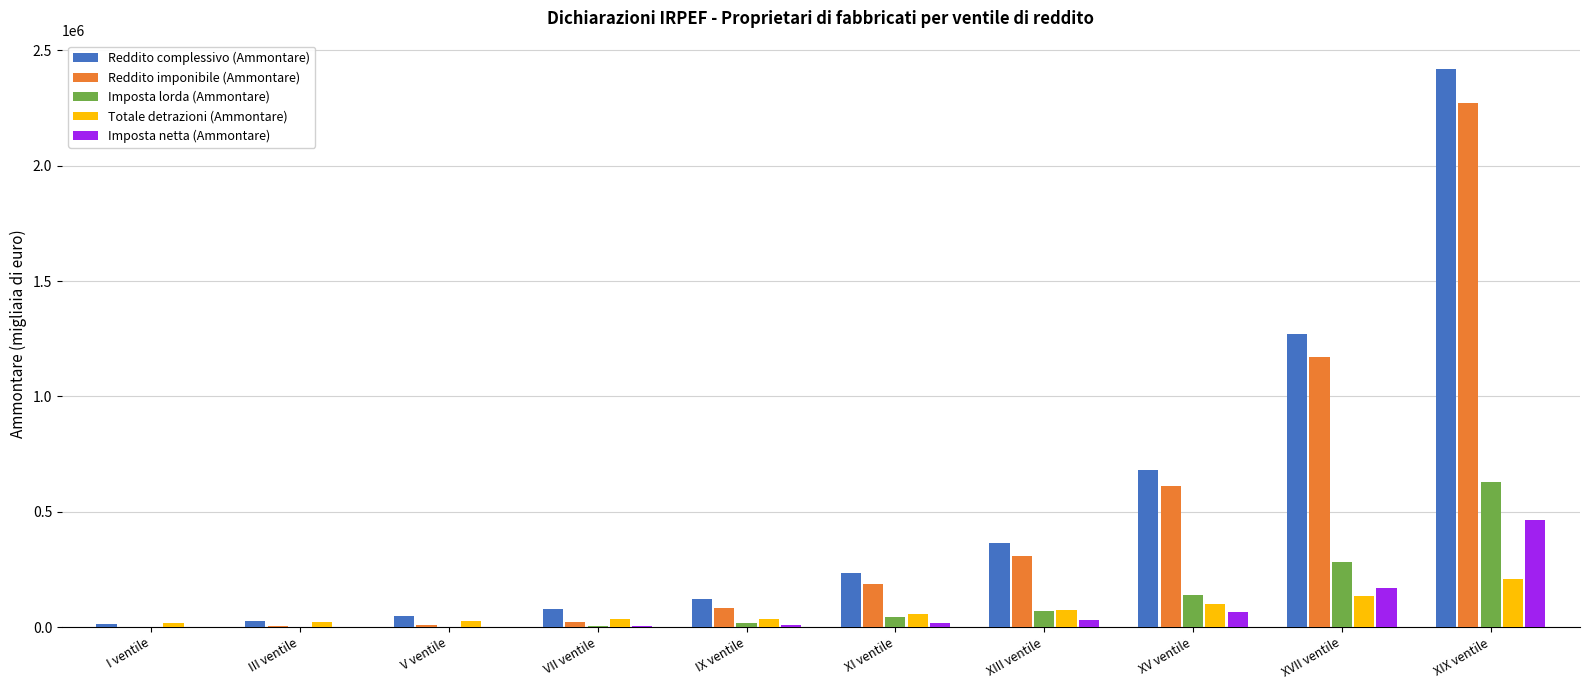

True or false: Reddito complessivo (Ammontare) has a value of 121677 at IX ventile.

True